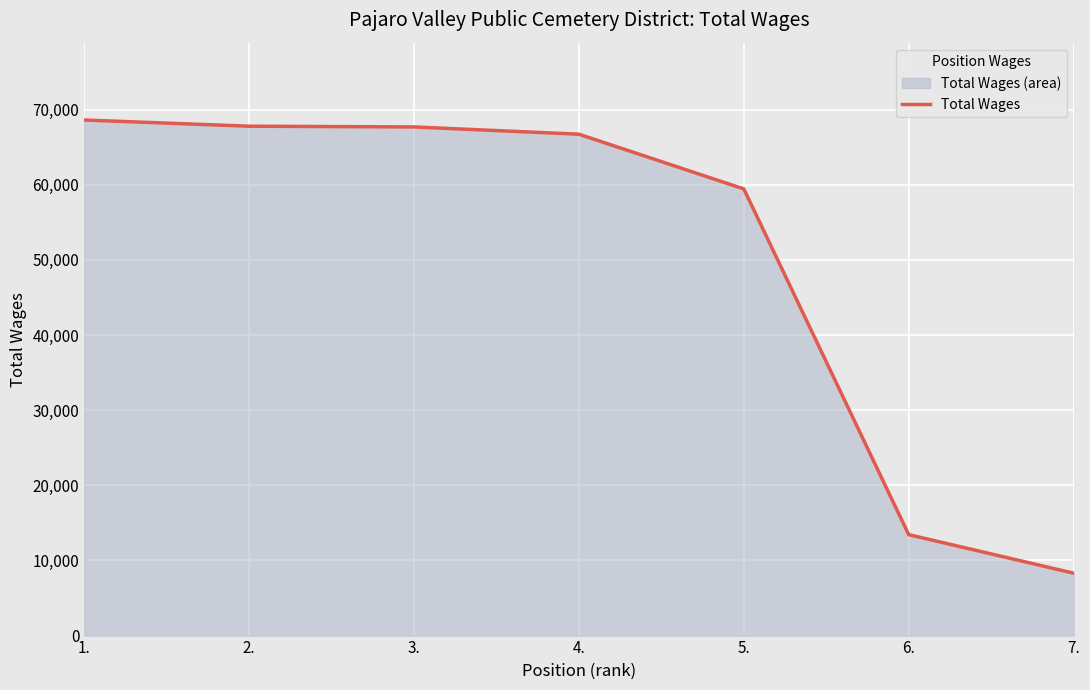

Between 4. and 5., which is larger?

4.